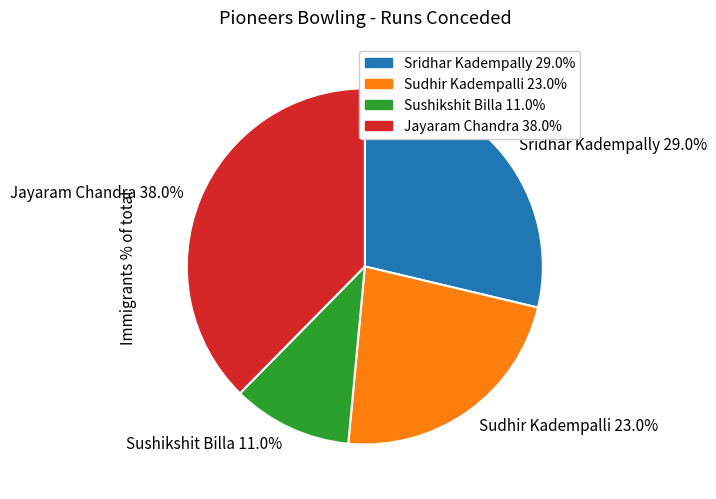

Is it true that Sudhir Kadempalli is 11% of the pie?

False